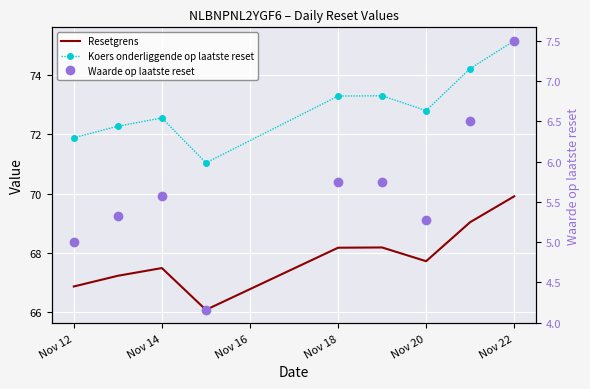

True or false: Resetgrens has a value of 88.4 at Nov 14.

False